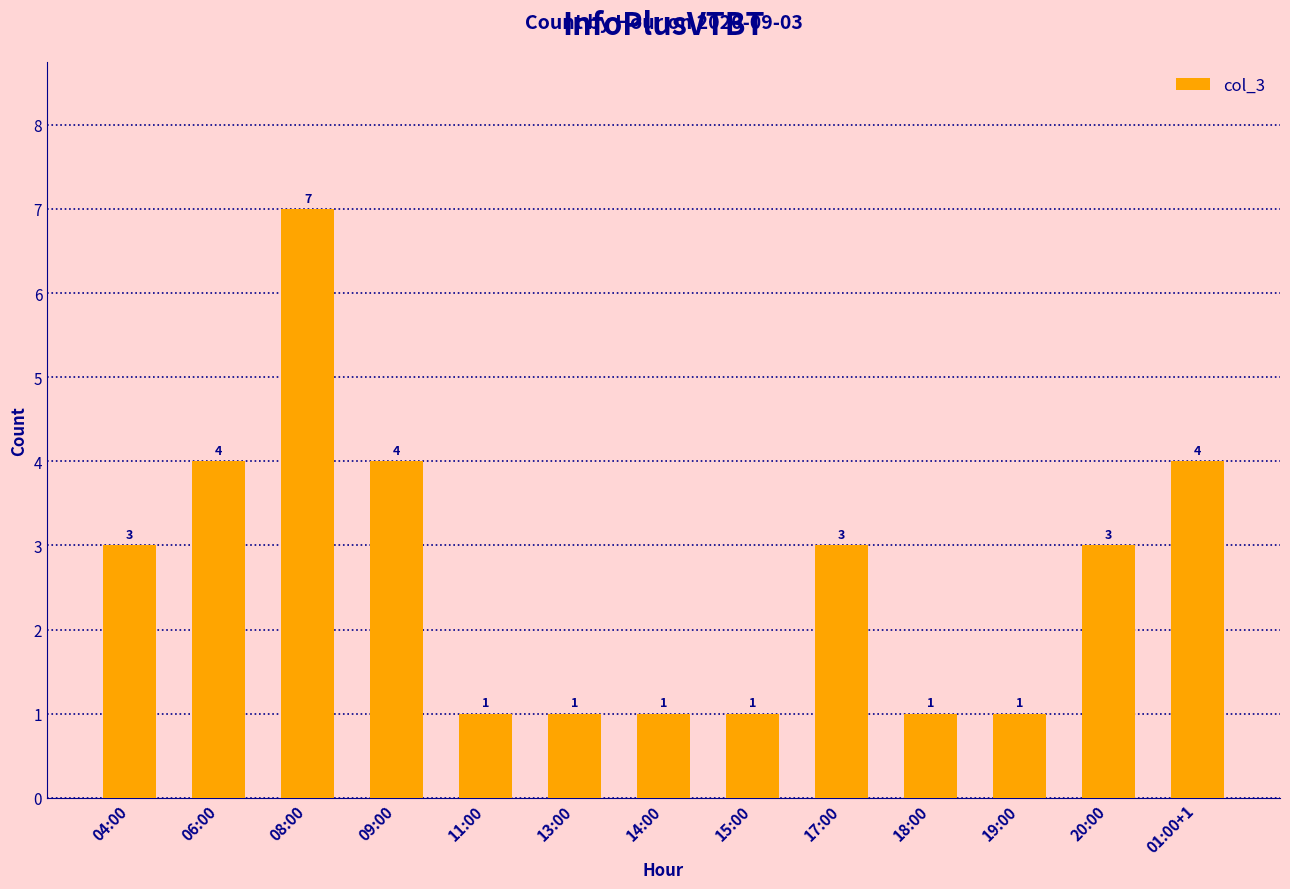

Is it true that the value at 19:00 is 1?

True